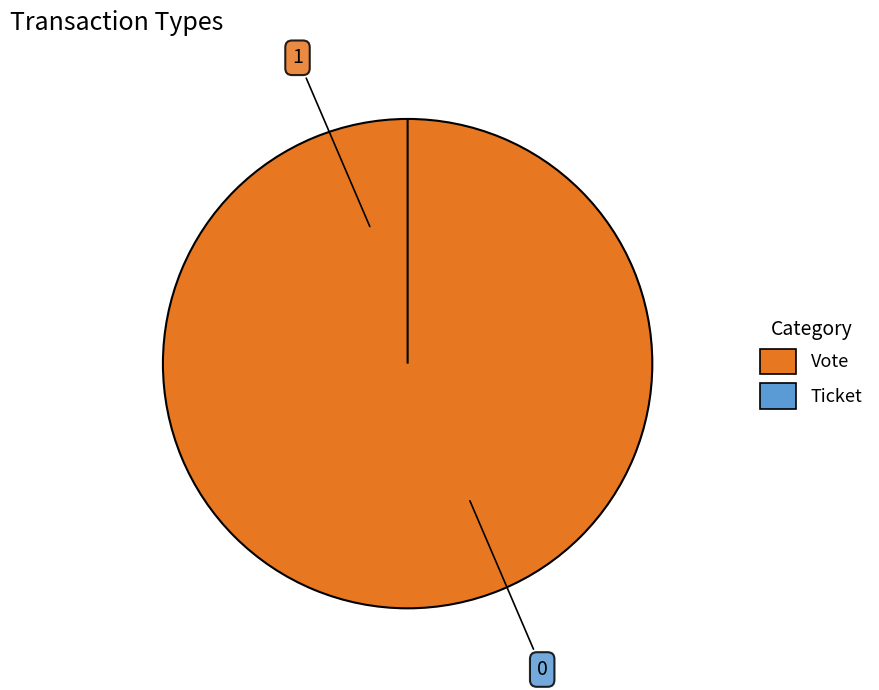

What percentage is the Vote slice, to the nearest percent?

100%